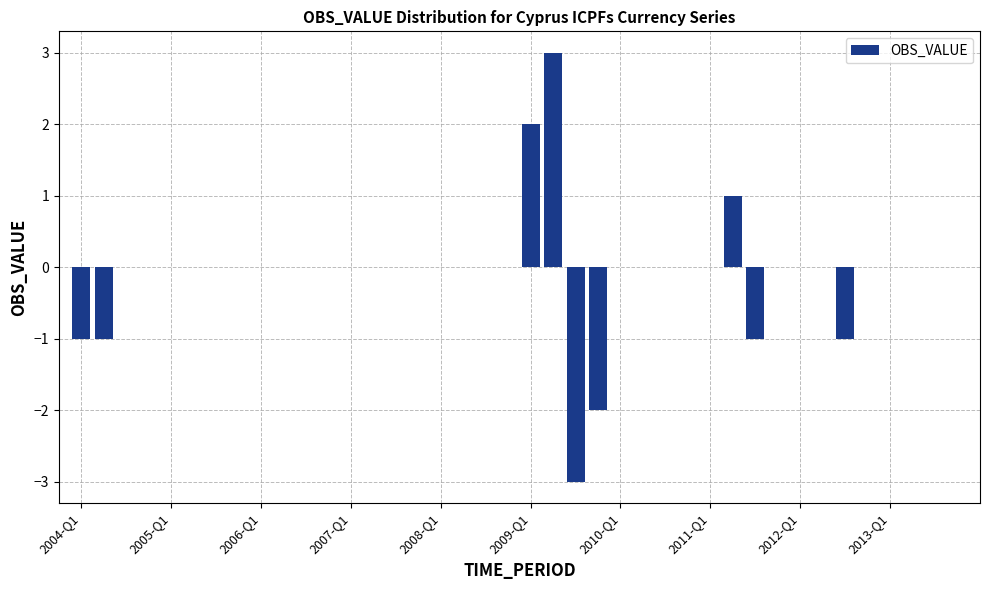

What is the greatest value displayed?

3